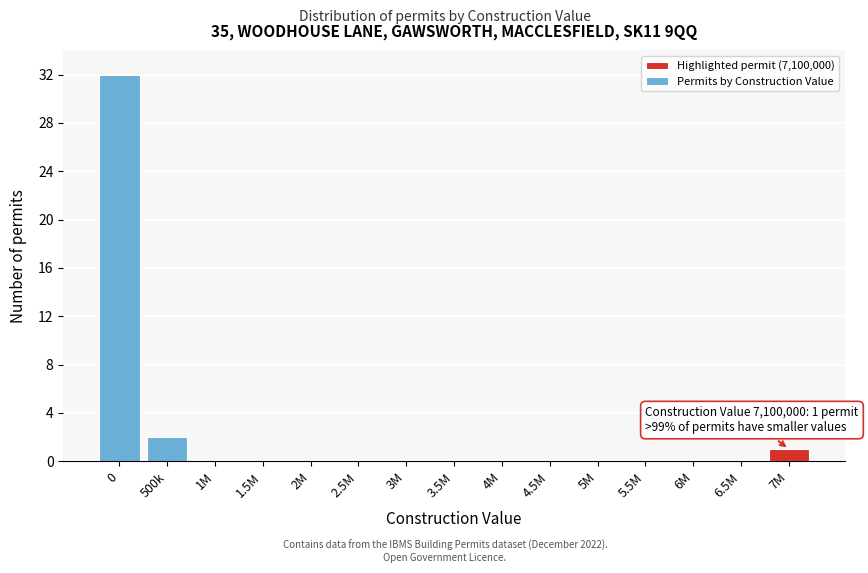

Reading left to right, extract all data points from this chart.

0=32	500k=2	1M=0	1.5M=0	2M=0	2.5M=0	3M=0	3.5M=0	4M=0	4.5M=0	5M=0	5.5M=0	6M=0	6.5M=0	7M=1